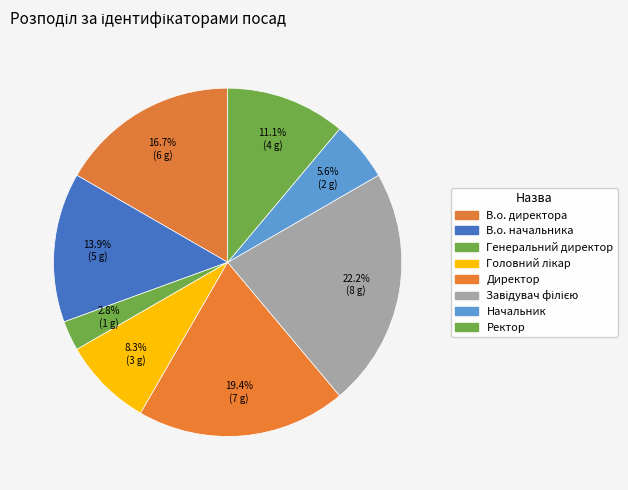

How many segments does this pie chart have?

8